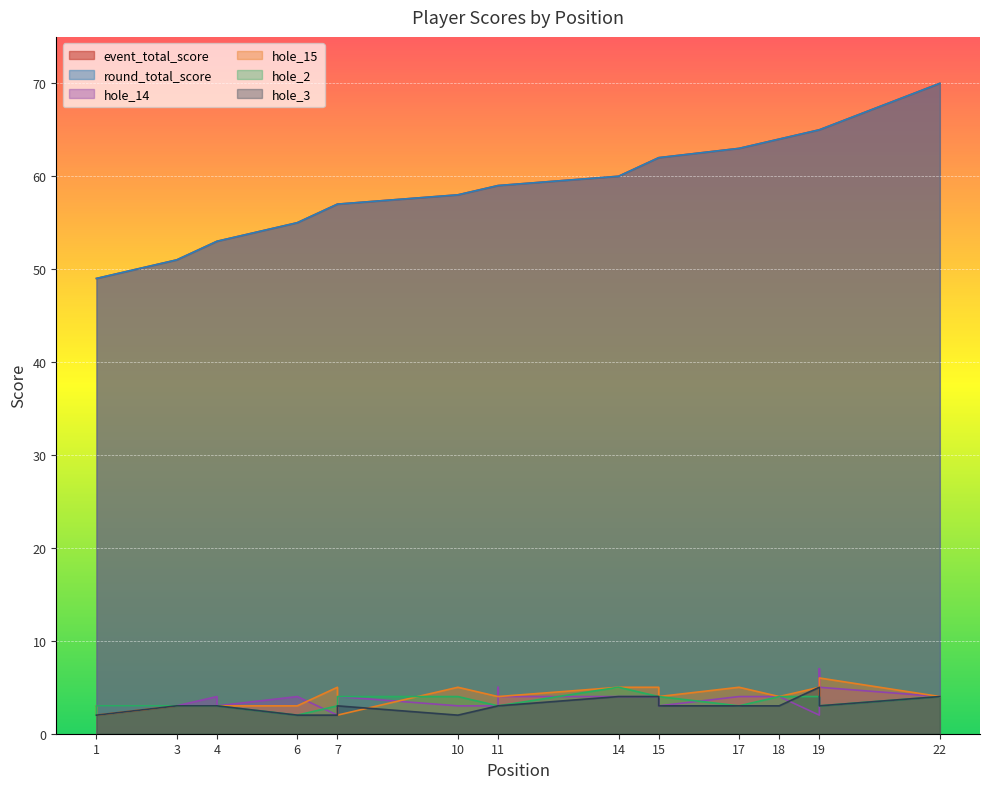

What is the minimum value shown in the chart?

2